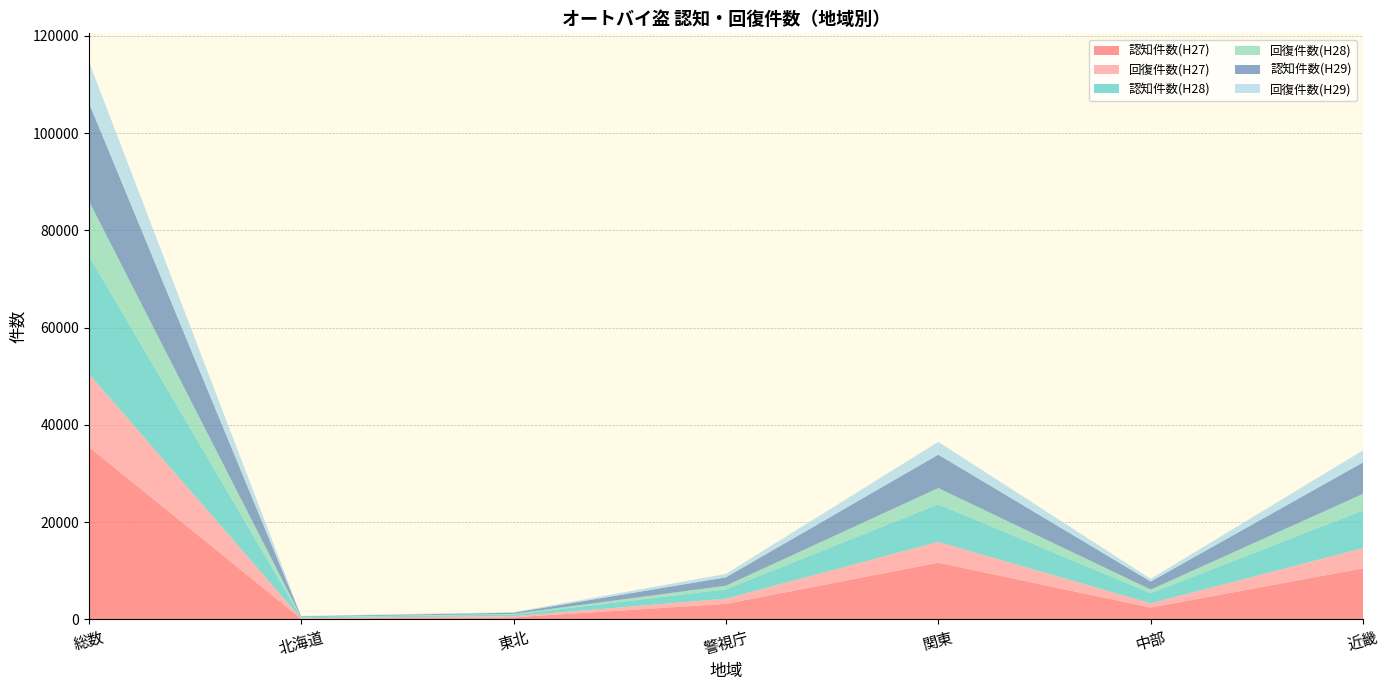

Reading left to right, what are all the values shown in this chart?

認知件数(H27): 総数=35486	北海道=166	東北=442	警視庁=3207	関東=11669	中部=2449	近畿=10518
回復件数(H27): 総数=15045	北海道=90	東北=228	警視庁=1058	関東=4279	中部=865	近畿=4160
認知件数(H28): 総数=24304	北海道=187	東北=333	警視庁=1940	関東=7737	中部=2093	近畿=7748
回復件数(H28): 総数=11264	北海道=87	東北=138	警視庁=730	関東=3336	中部=735	近畿=3408
認知件数(H29): 総数=20184	北海道=124	東北=245	警視庁=1730	関東=6871	中部=1663	近畿=6461
回復件数(H29): 総数=8494	北海道=73	東北=119	警視庁=694	関東=2622	中部=549	近畿=2484